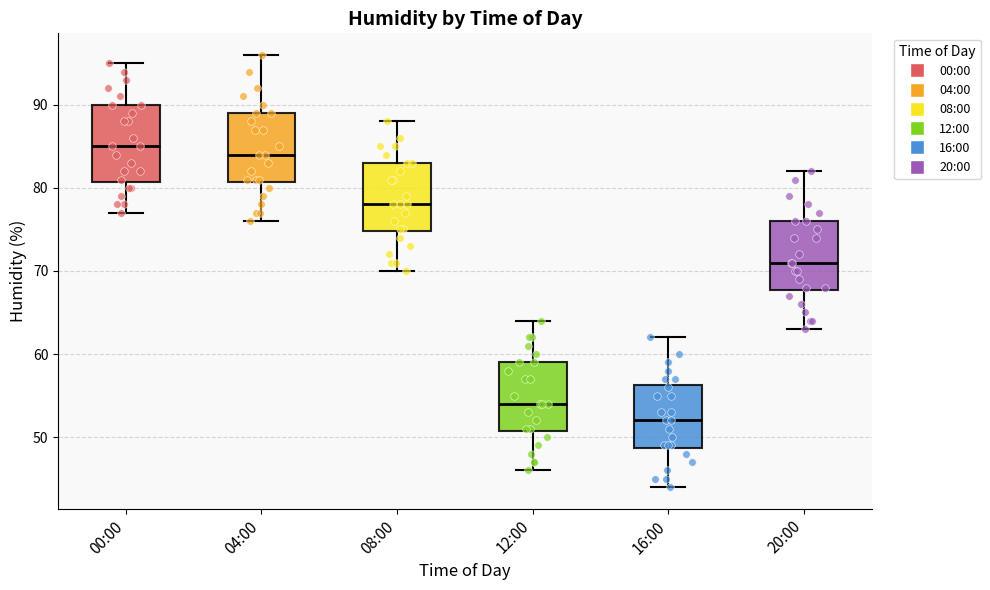

Which box is the tallest, from its lower edge to its upper edge?

00:00